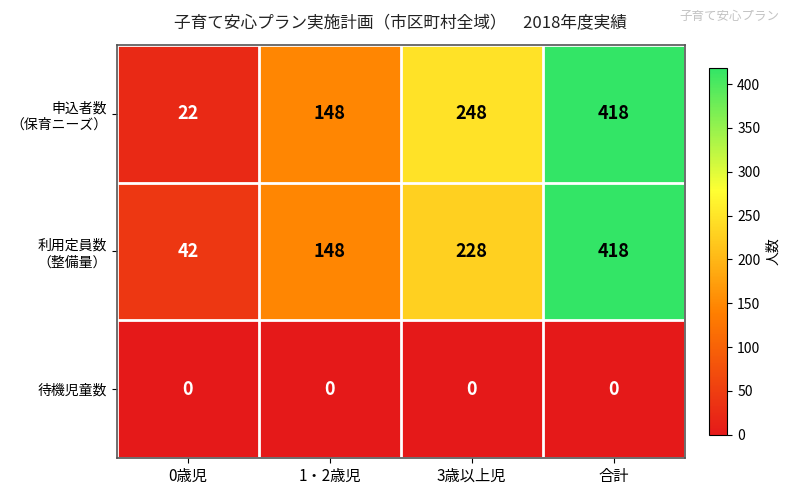

At which category is the sum across all series the highest?

合計